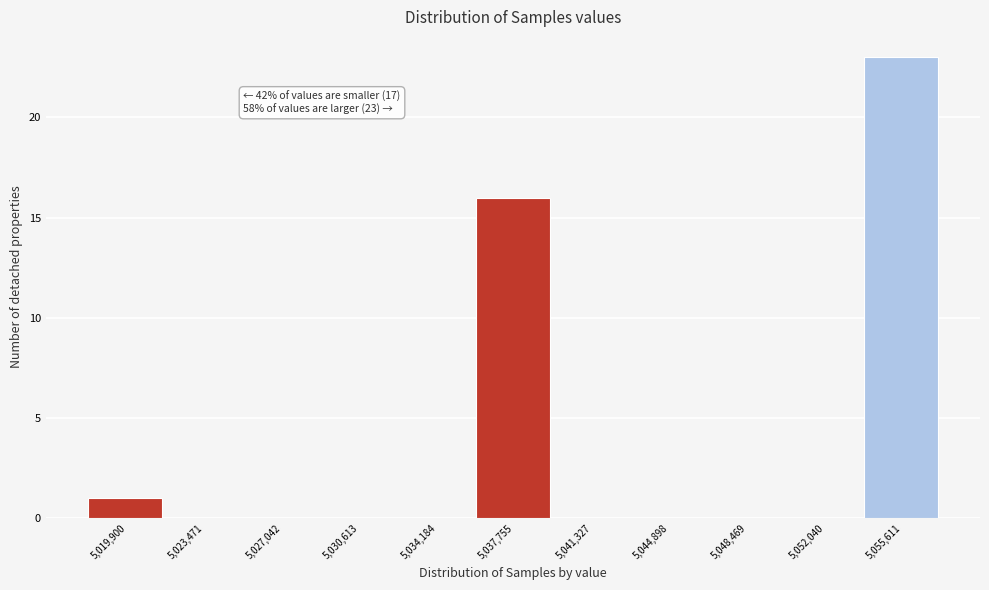

Reading right to left, extract all data points from this chart.

5,055,611=23	5,052,040=0	5,048,469=0	5,044,898=0	5,041,327=0	5,037,755=16	5,034,184=0	5,030,613=0	5,027,042=0	5,023,471=0	5,019,900=1